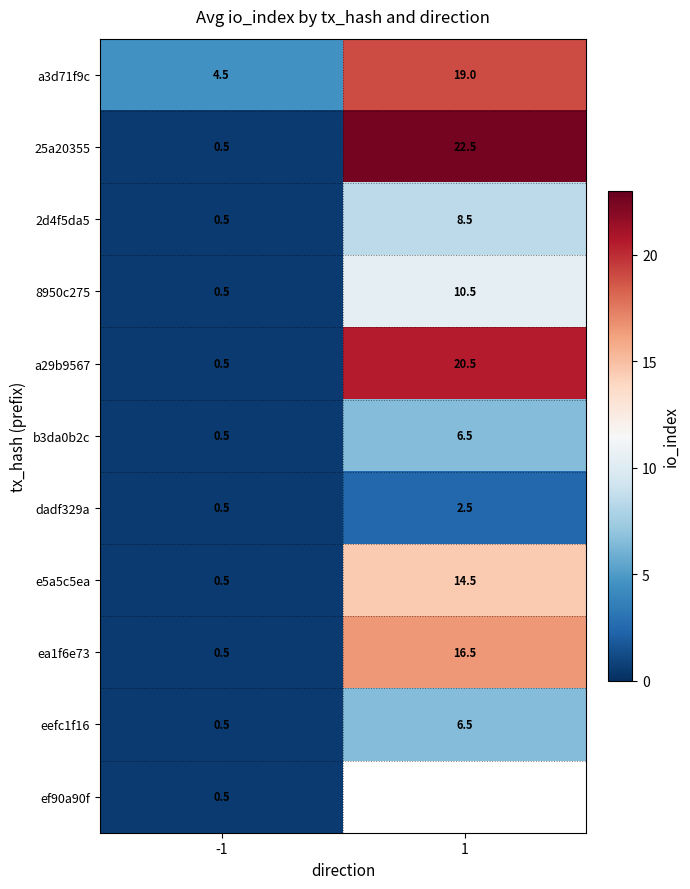

True or false: 8950c275 has a value of 14.8 at 1.

False